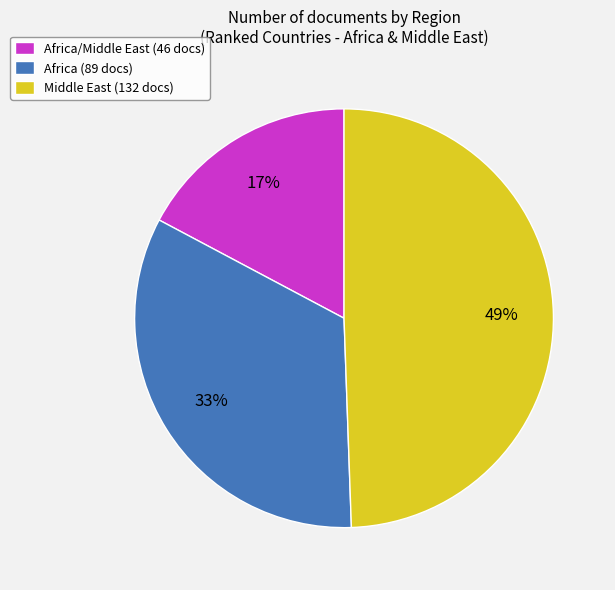

Count the number of slices in the pie.

3